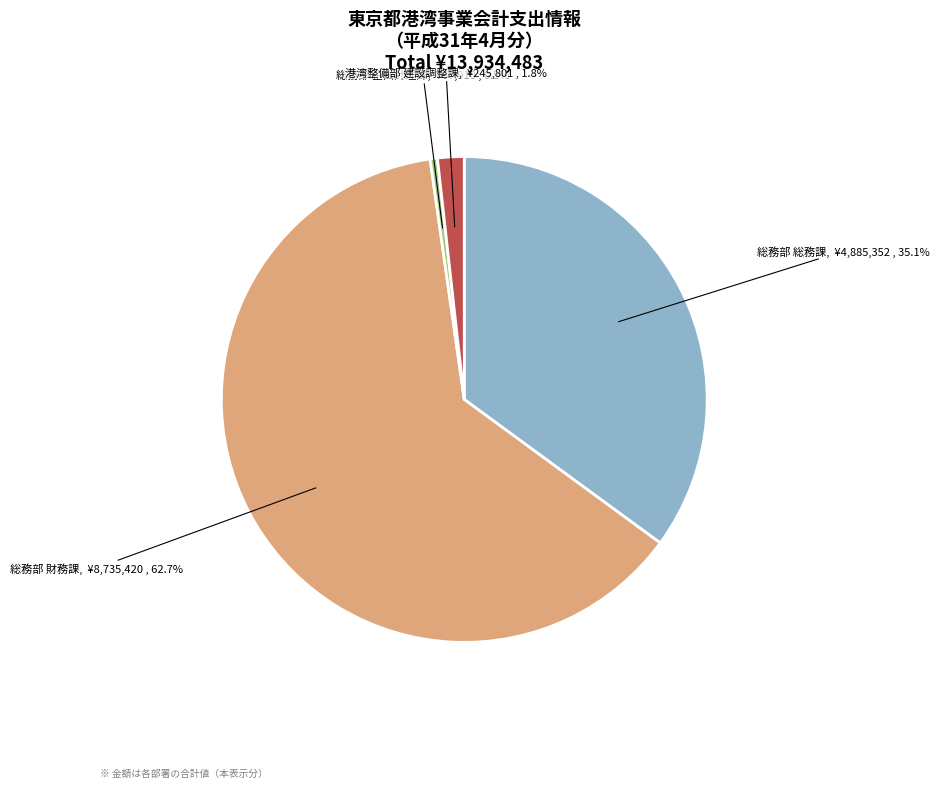

Is there a majority slice in this chart?

Yes